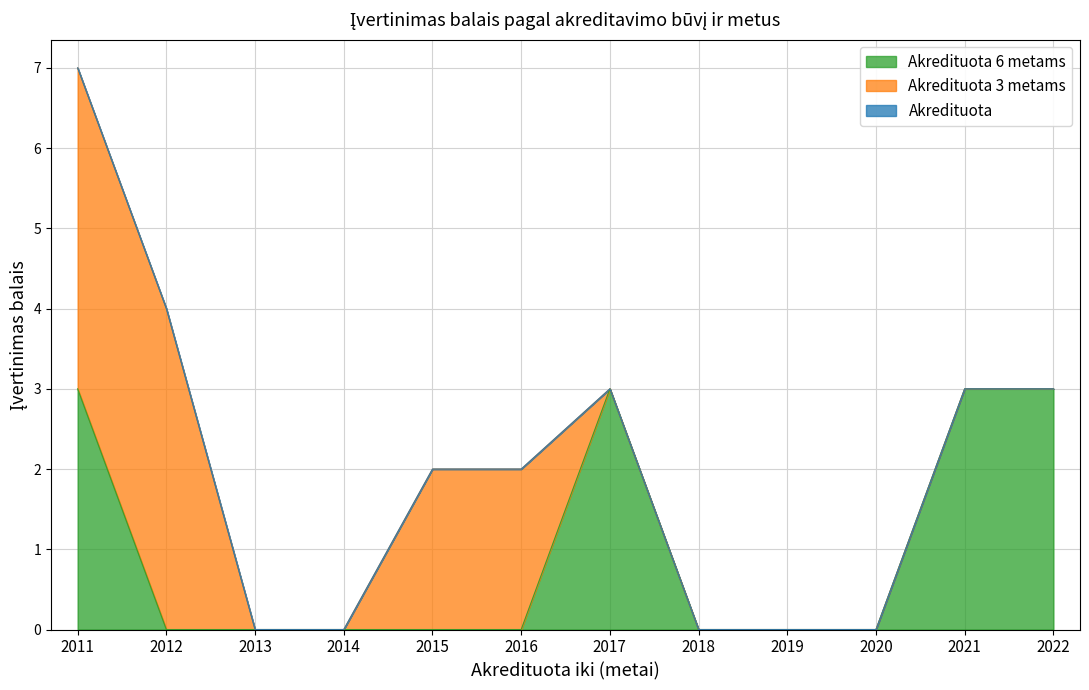

Which has a higher value, 2013 or 2016?

2013